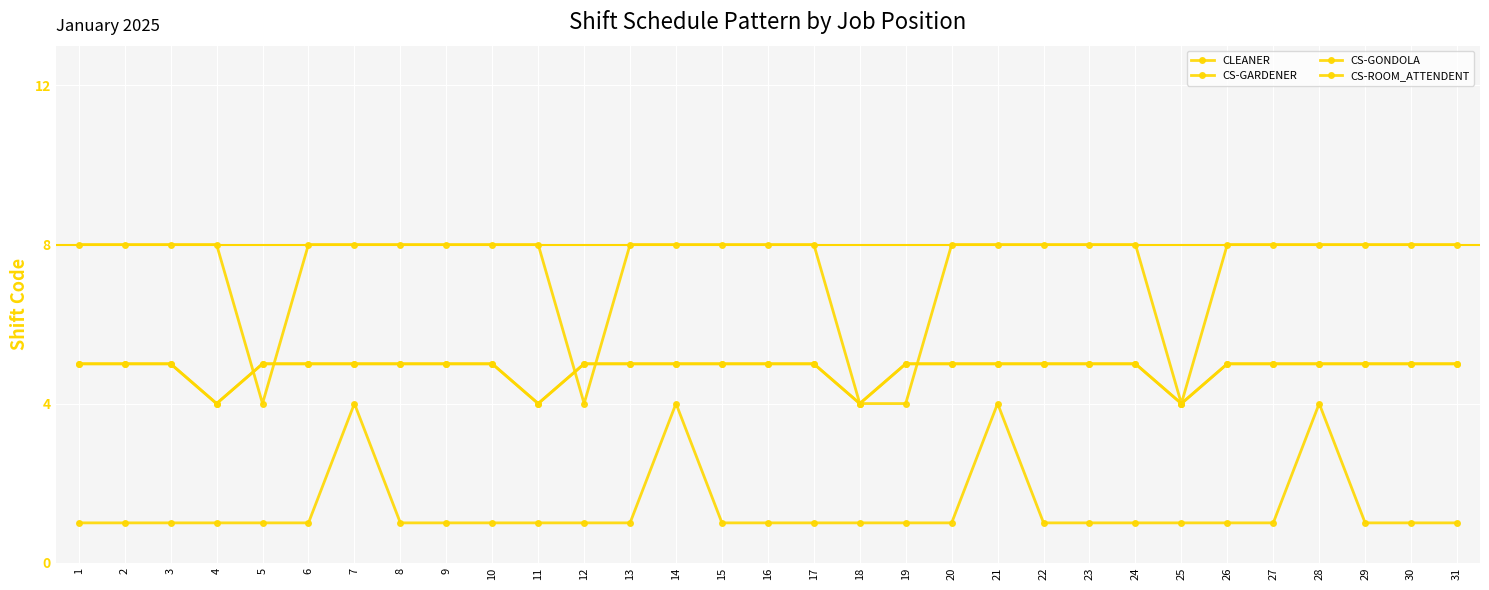

Is this an area chart (filled region under the line)?

No